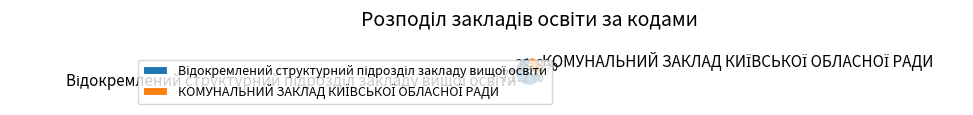

How many segments does this pie chart have?

2